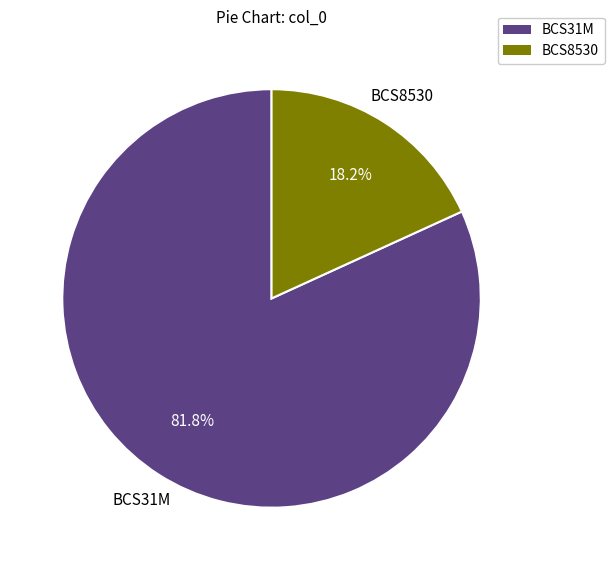

The BCS8530 slice represents 5% of the pie. True or false?

False